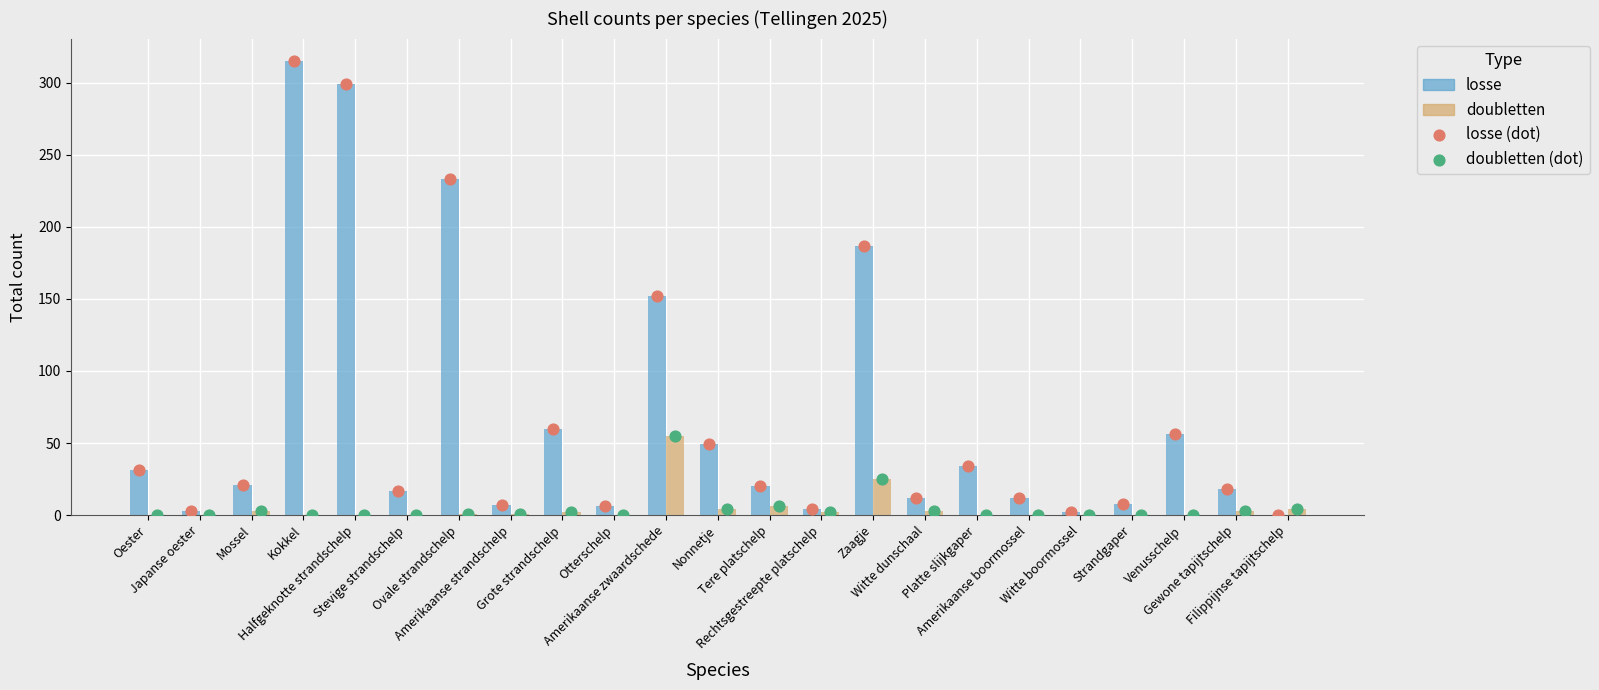

Is the value of losse at Venusschelp greater than the value of doubletten at Filippijnse tapijtschelp?

Yes